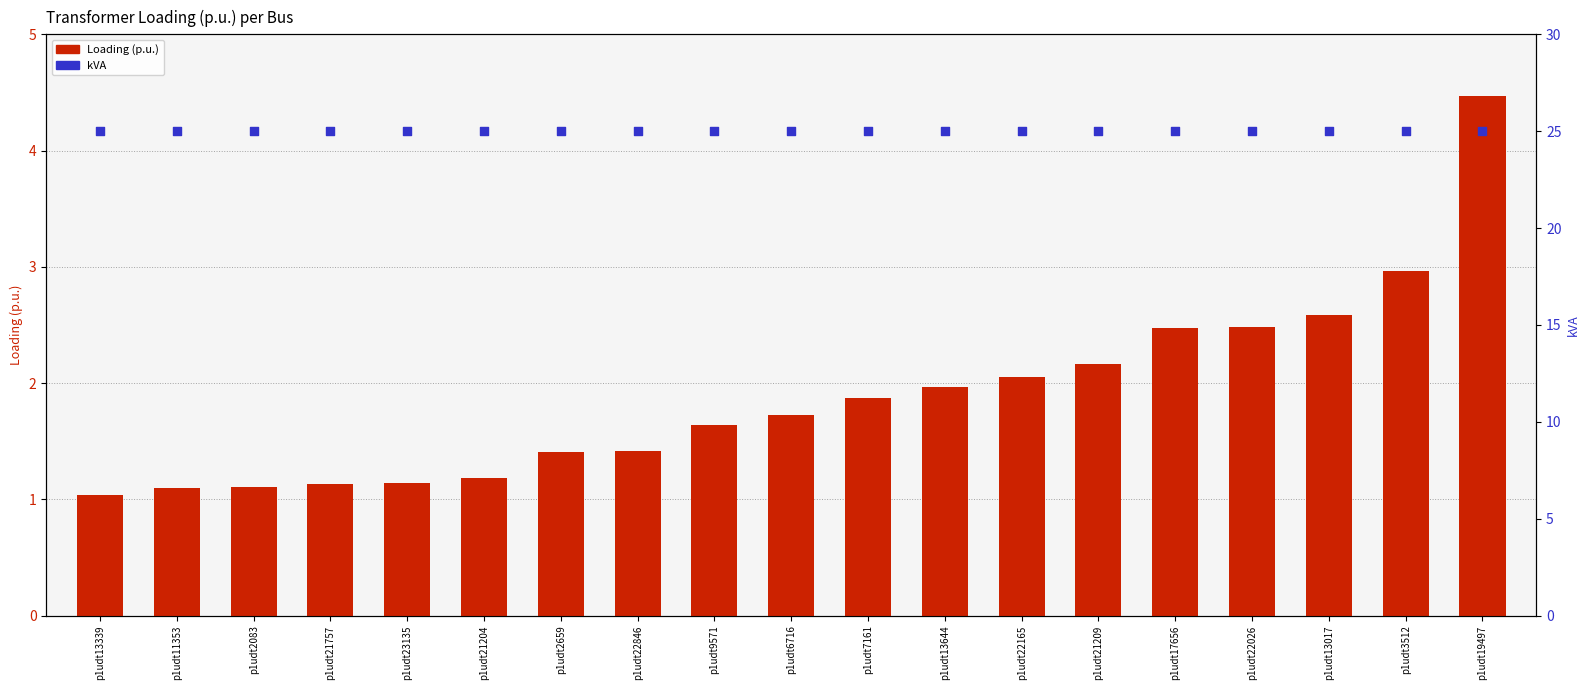

What is the total value across all series at p1udt2659?

26.4